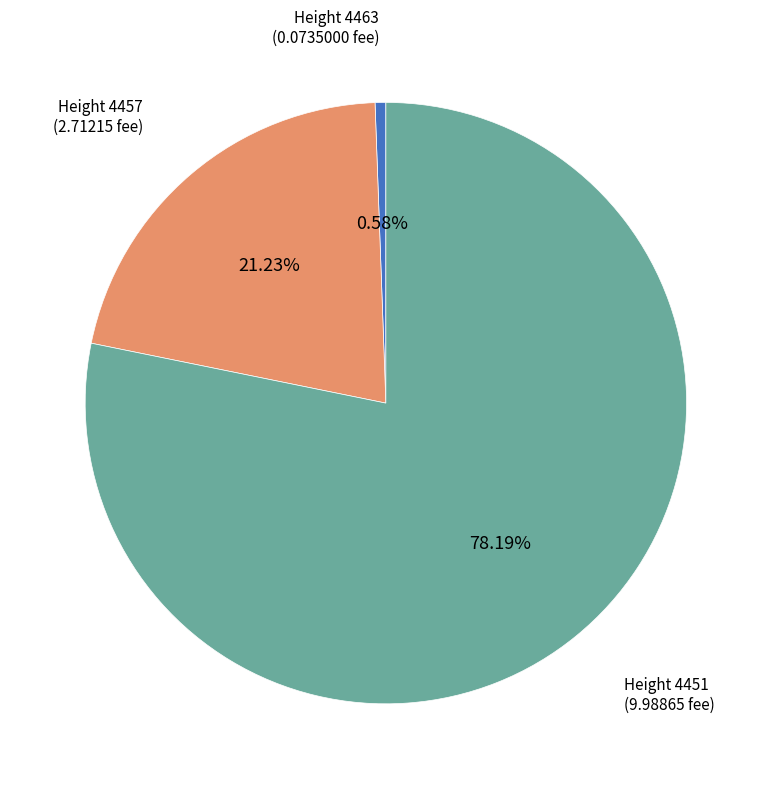

How many slices are in this pie chart?

3